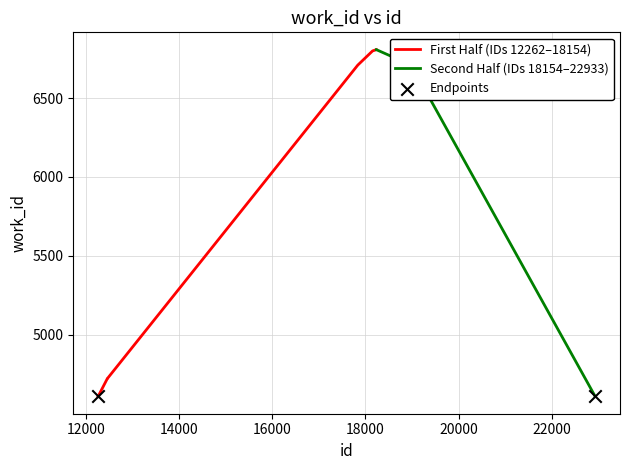

Which has a higher value, 18154 or 18986?

18154